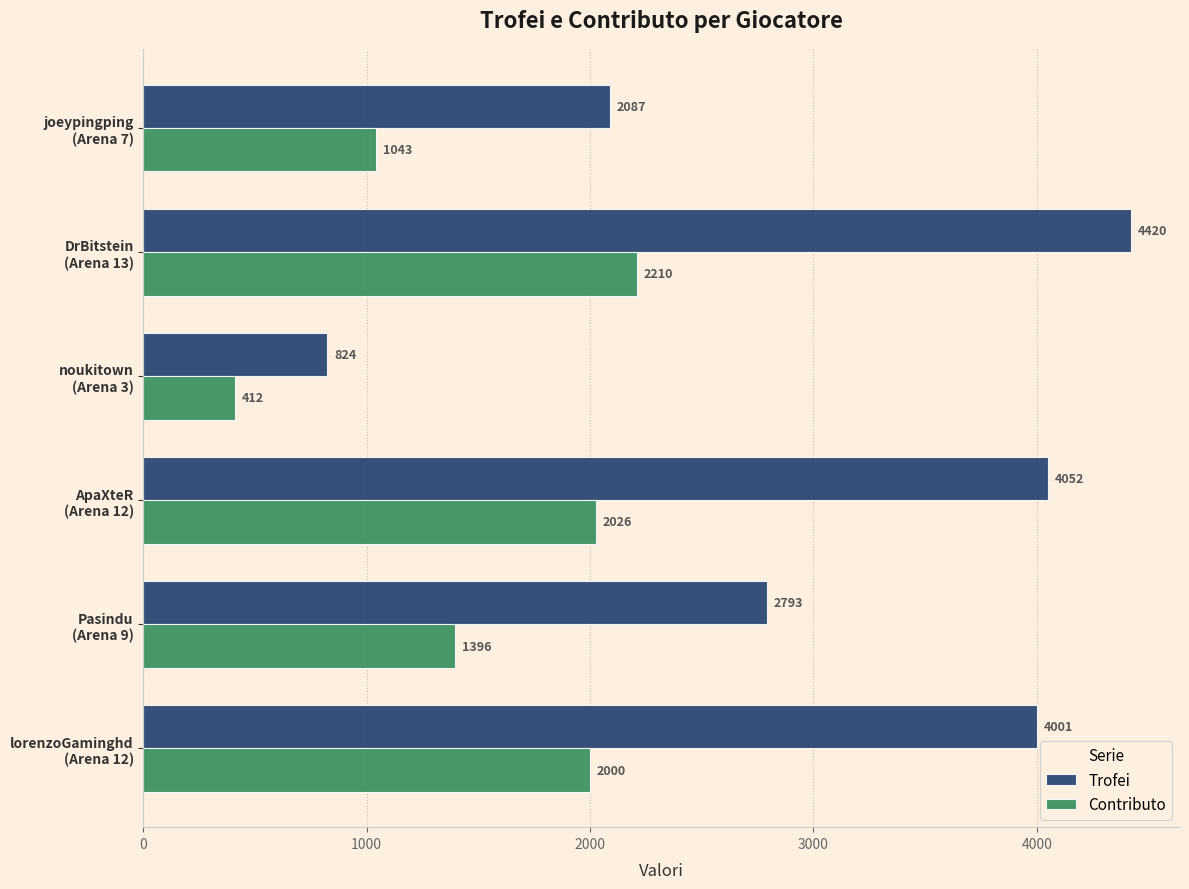

Which series has the largest range (max minus min)?

Trofei